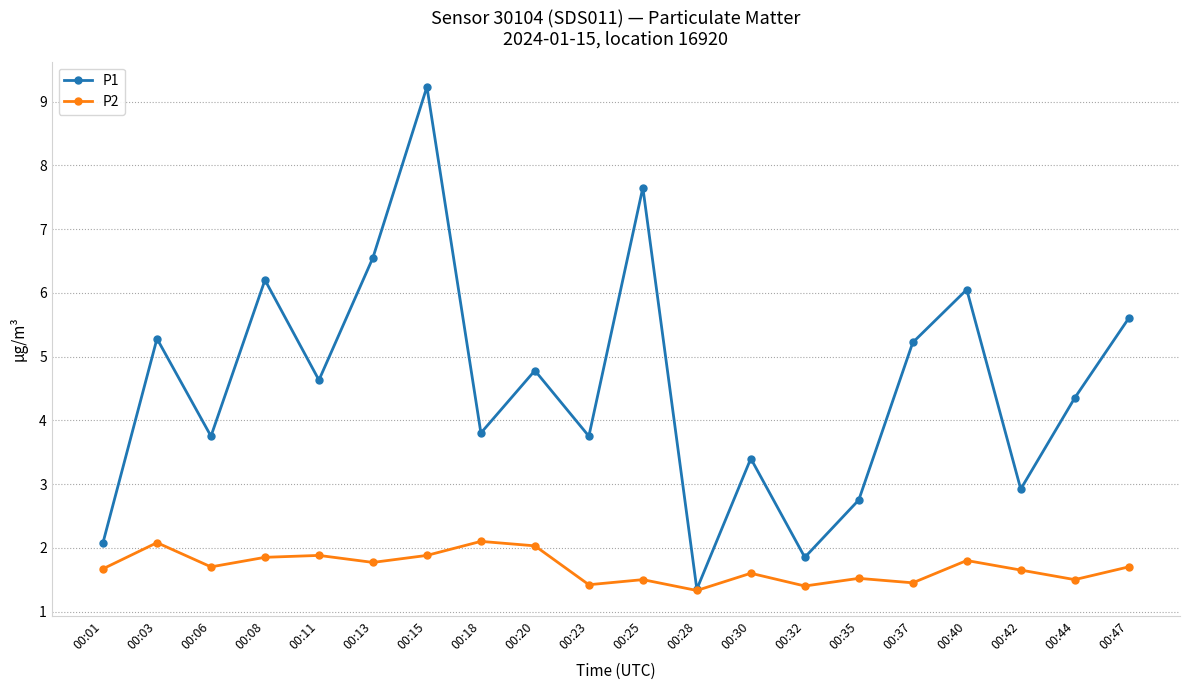

Where is the first local maximum for P1?

00:03